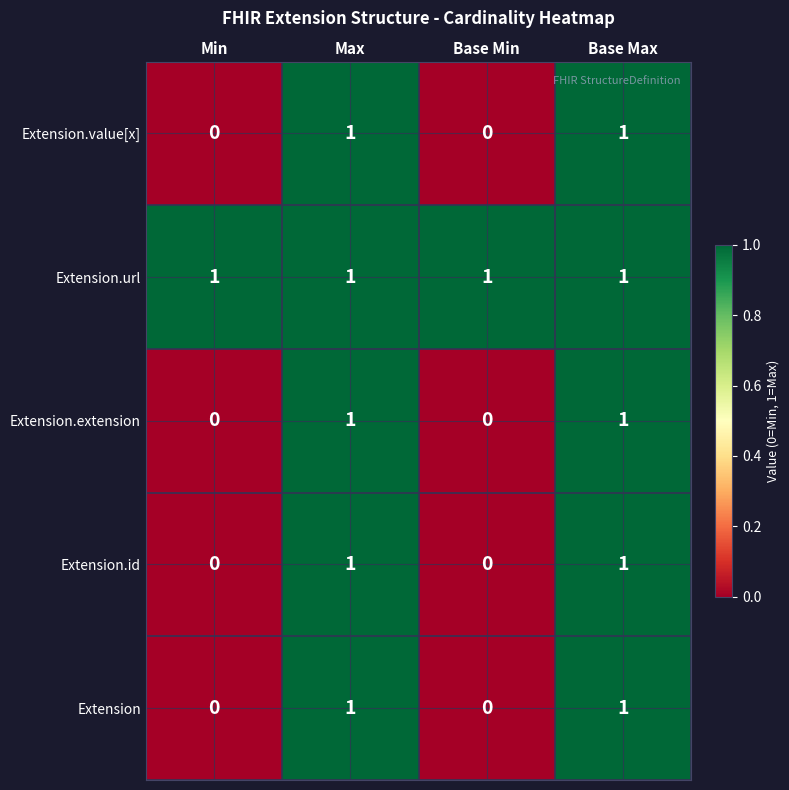

Reading left to right, transcribe all the data shown in this chart.

Extension.value[x]: 0	1	0	1
Extension.url: 1	1	1	1
Extension.extension: 0	1	0	1
Extension.id: 0	1	0	1
Extension: 0	1	0	1